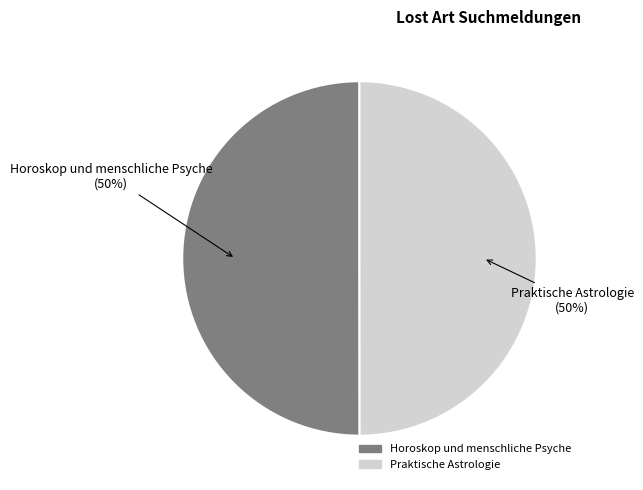

To the nearest percent, what is the combined percentage of Praktische Astrologie and Horoskop und menschliche Psyche?

100%